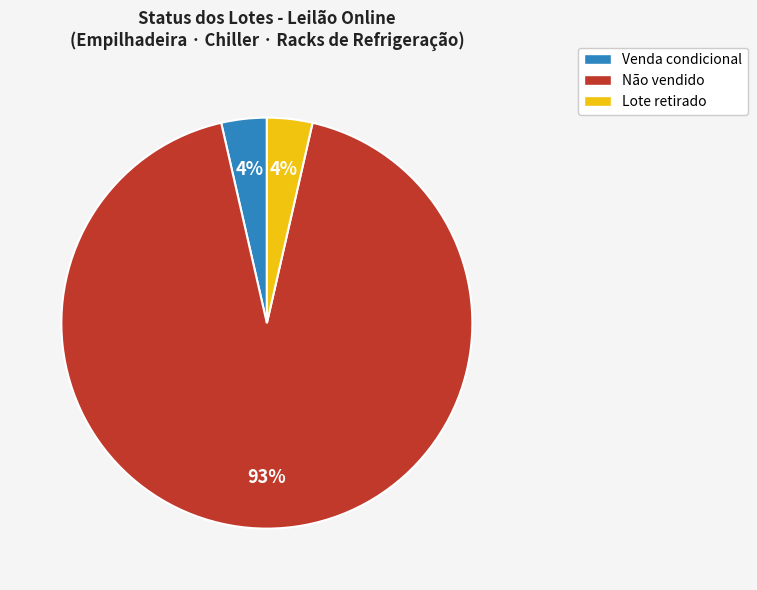

Which slice represents more than half of the pie?

Não vendido